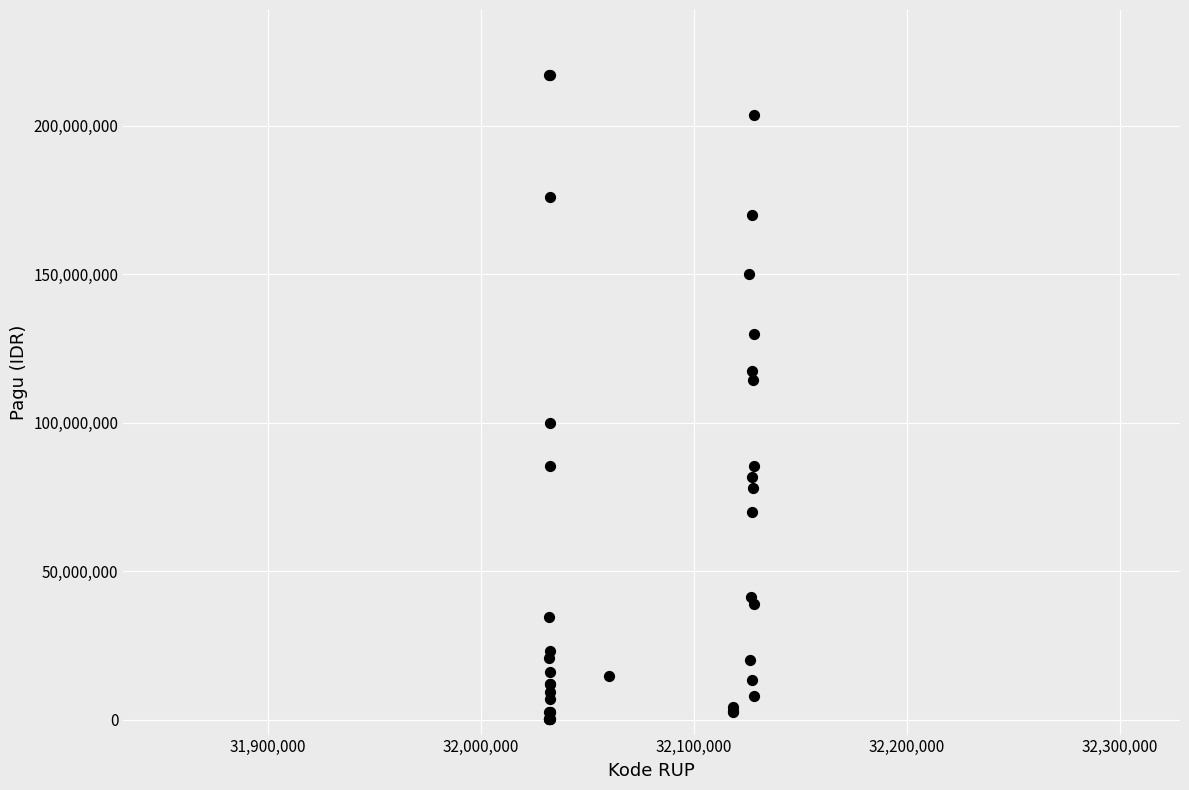

What Y value in the scatter plot is closest to 108830000?

114296000